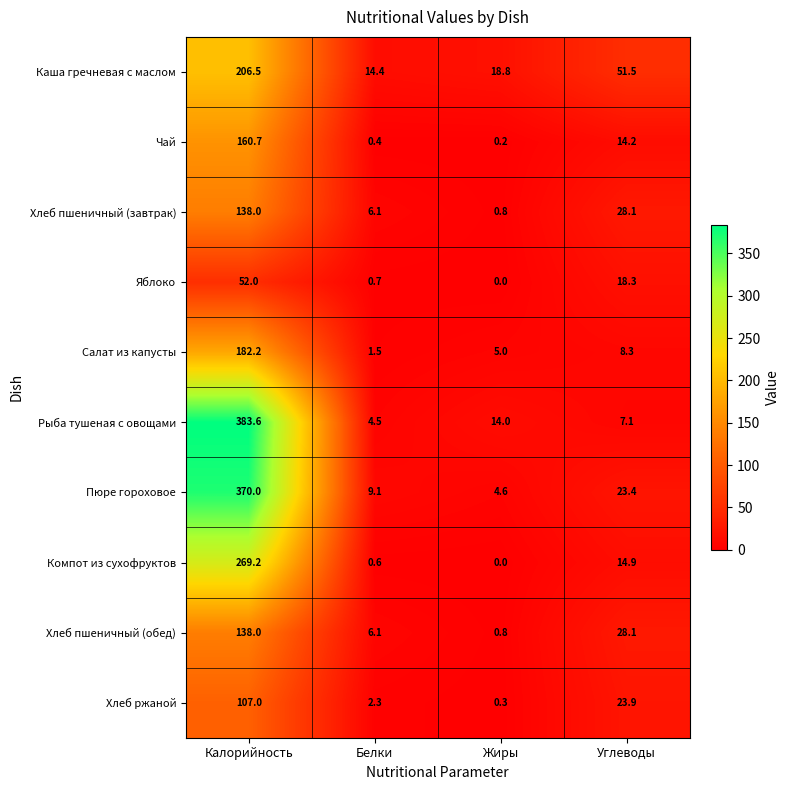

How many values in the Яблоко series exceed 18?

2